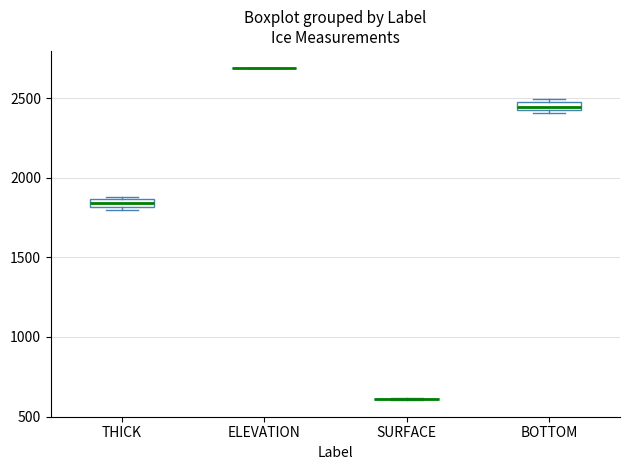

Where is the upper edge of the box for BOTTOM on the y-axis? The values are not printed on the chart, so give them approximately, as read against the axis.

2500